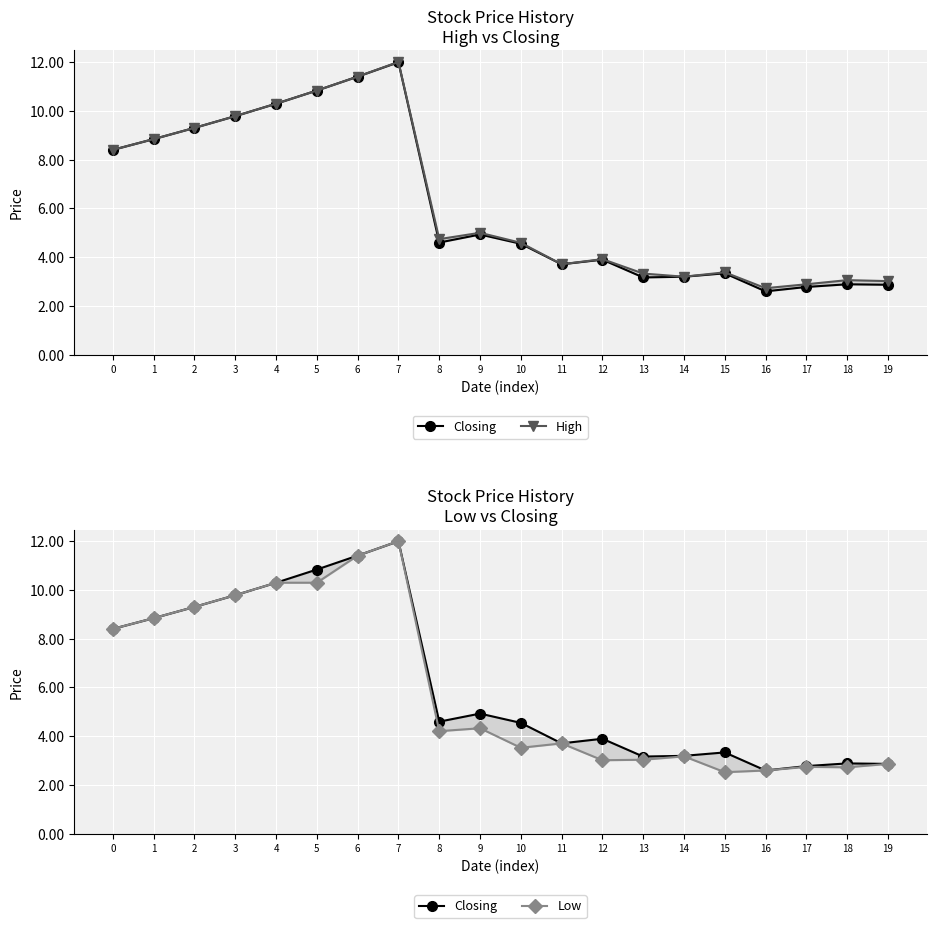

True or false: Closing and Low cross at least once.

False